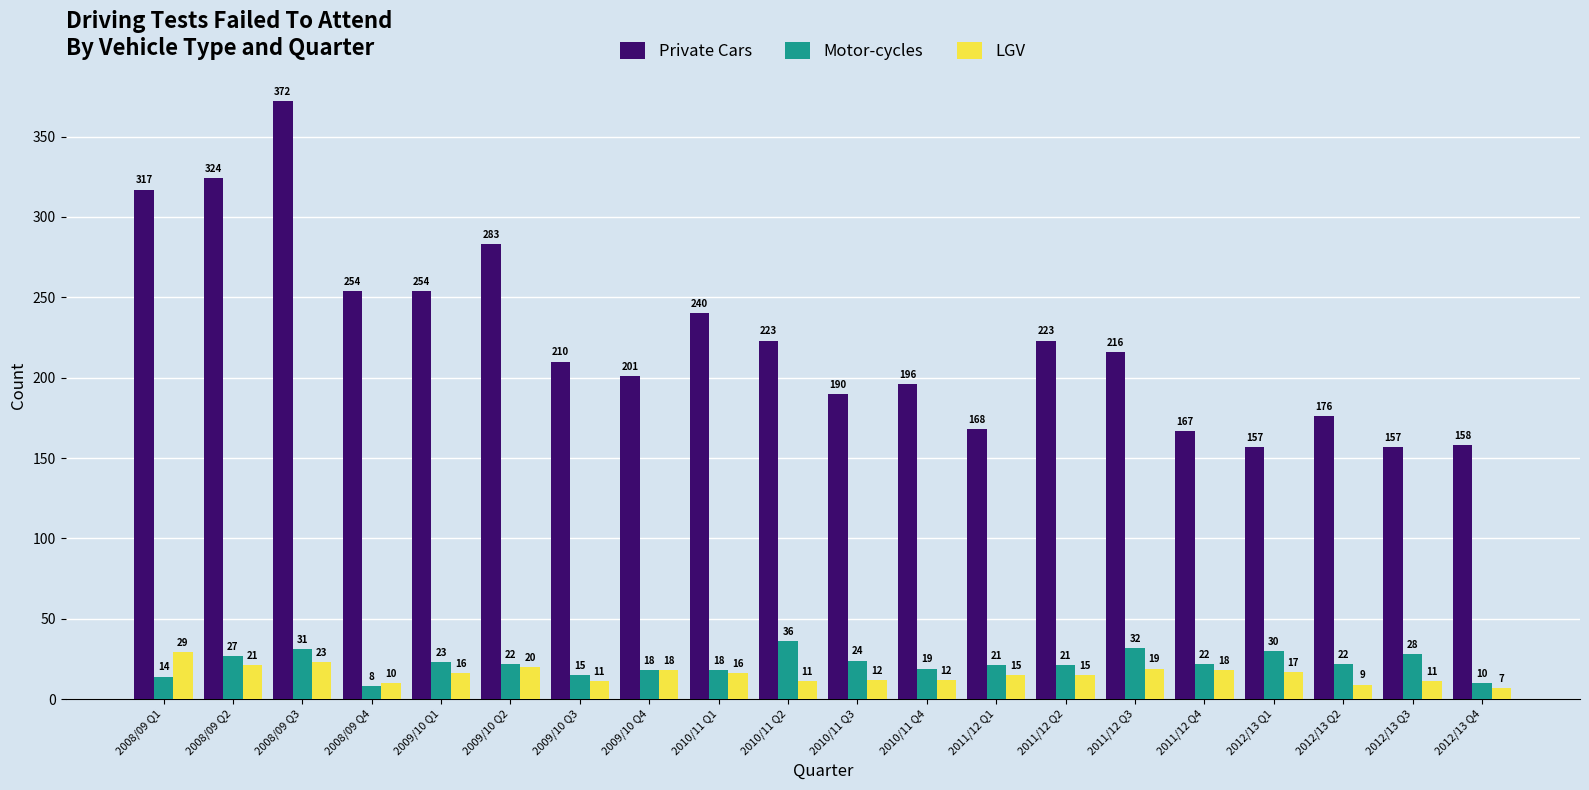

Which series has the largest total across all categories?

Private Cars